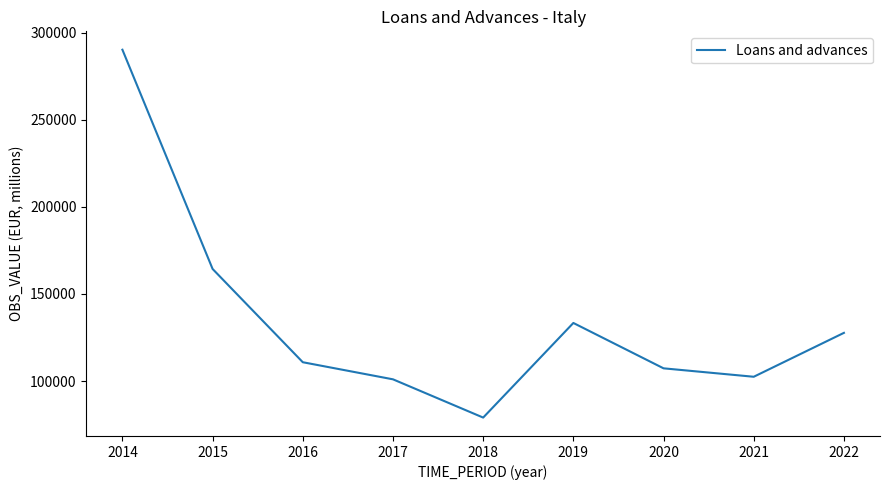

At which category does the data reach its first local valley?

2018